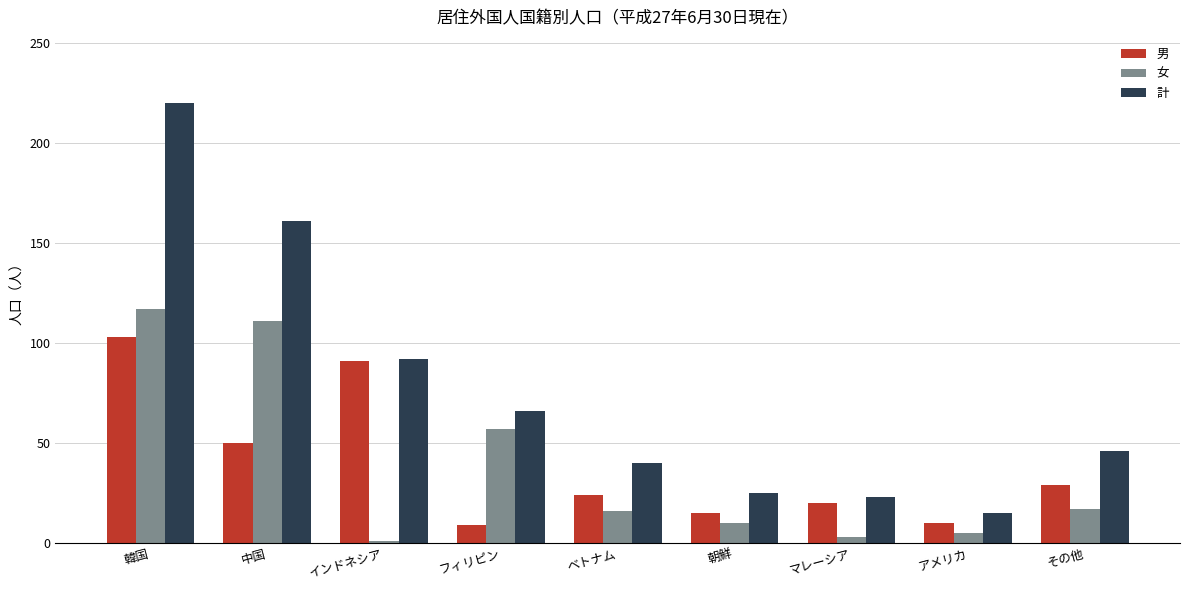

What is the difference between the second highest and second lowest values in the 男 series?

81